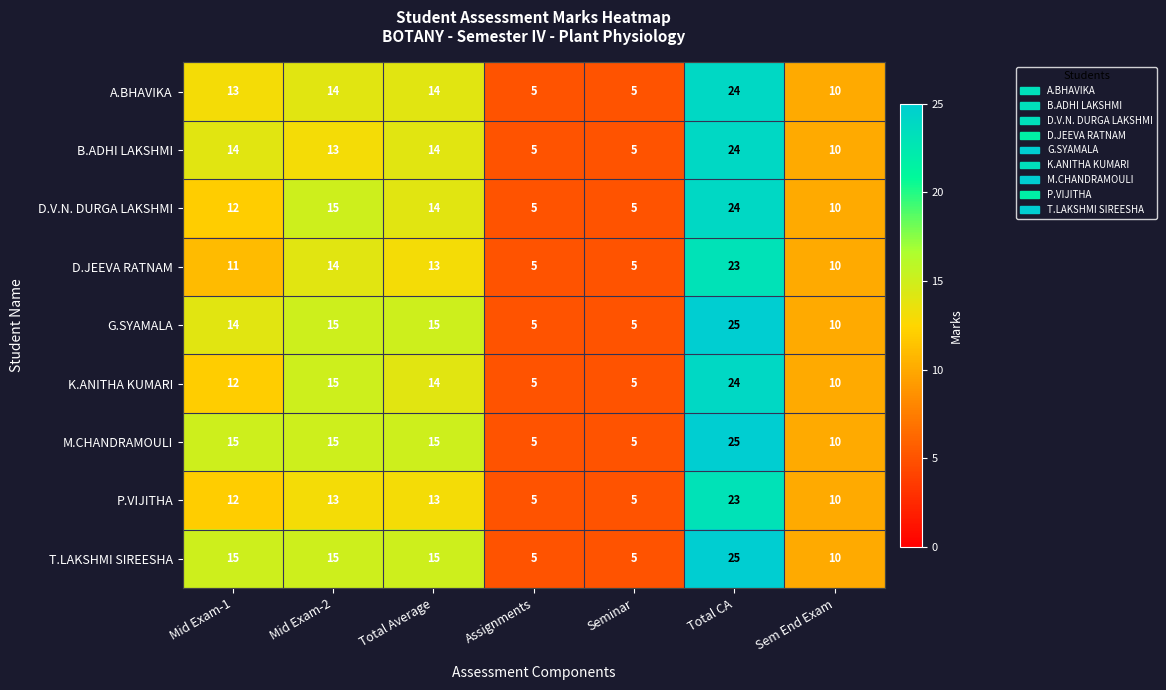

At which category is the sum across all series the highest?

Total CA